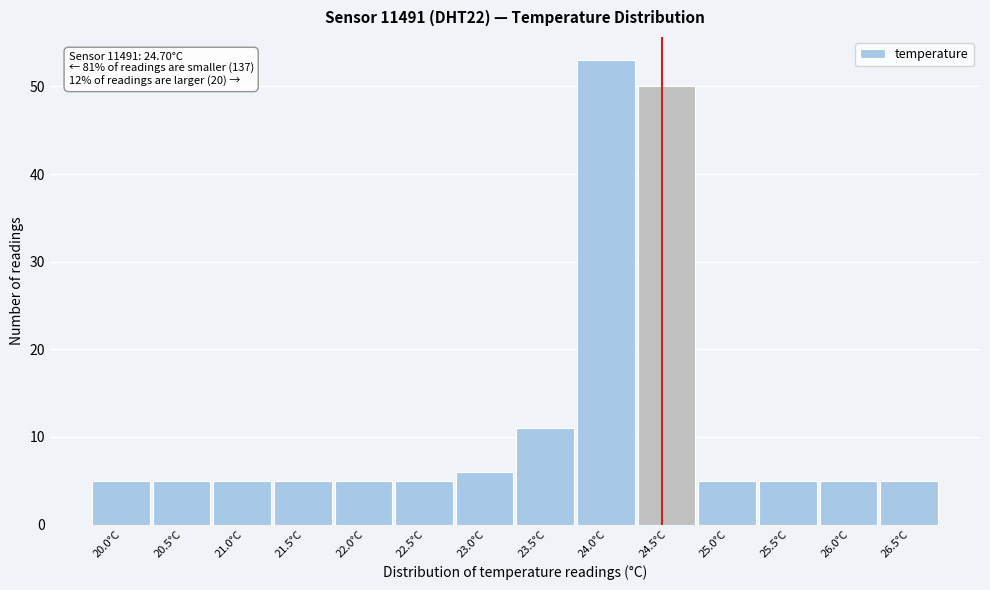

Reading right to left, list all the values displayed in this chart.

5	5	5	5	50	53	11	6	5	5	5	5	5	5